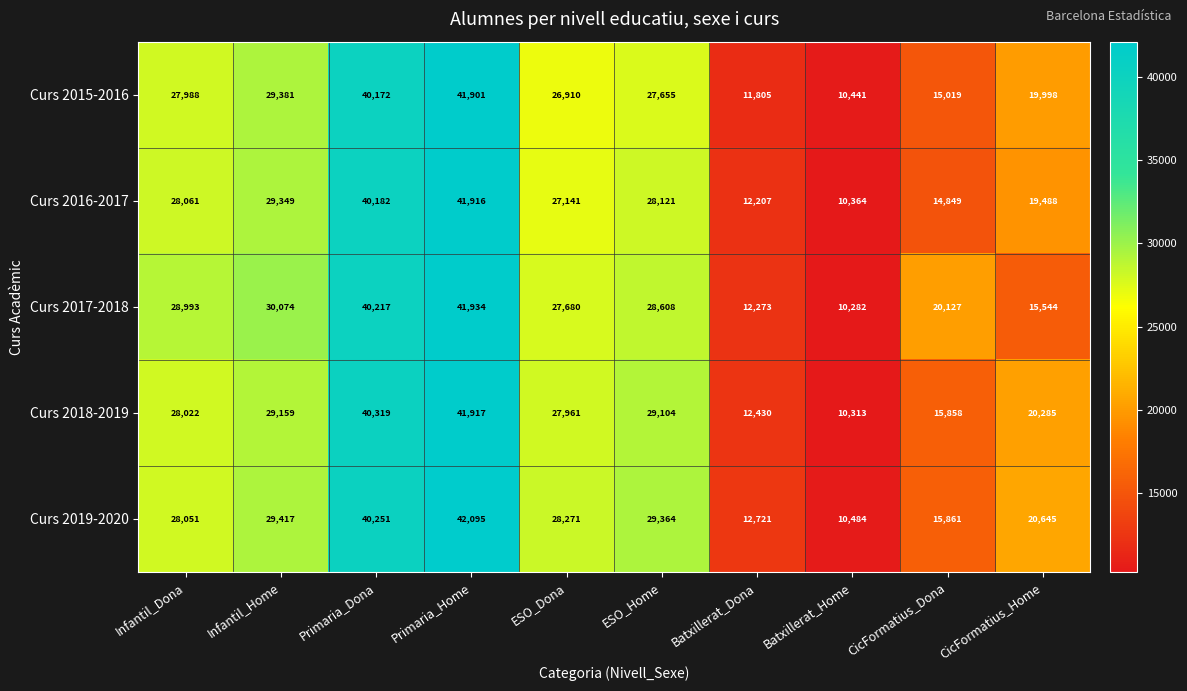

What is the maximum value shown in the chart?

42095